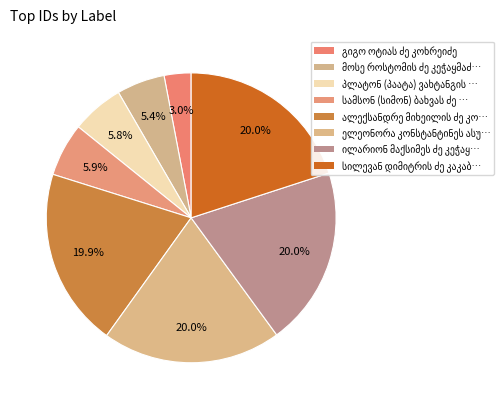

How many slices are in this pie chart?

8